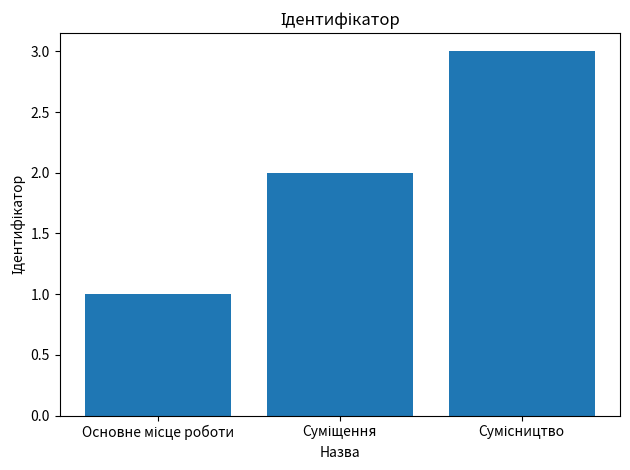

What is the sum of all values?

6